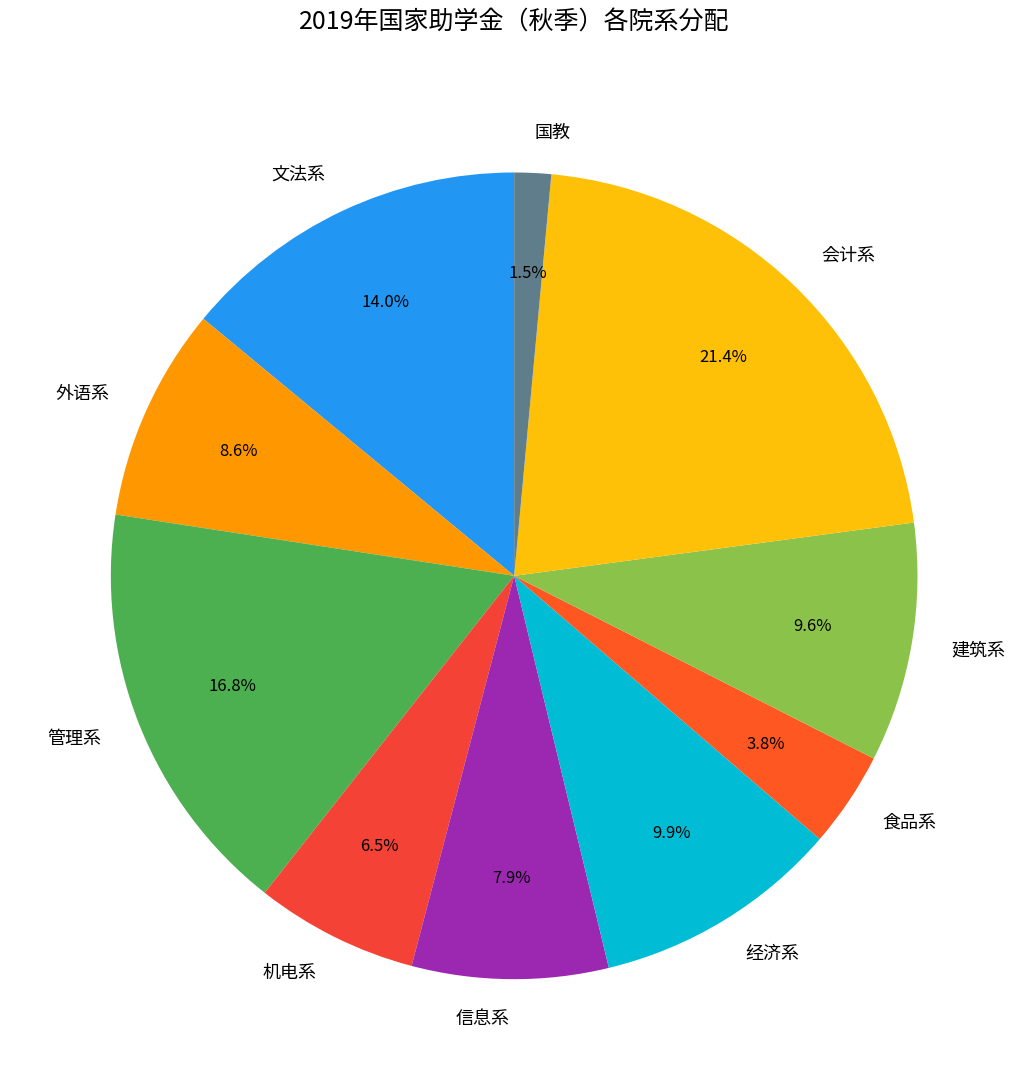

What percentage is the 食品系 slice, to the nearest percent?

4%